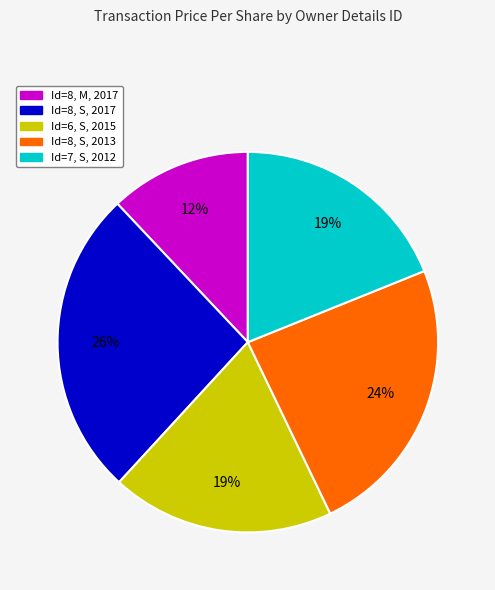

To the nearest percent, what is the difference between the largest and smallest slice percentages?

14%